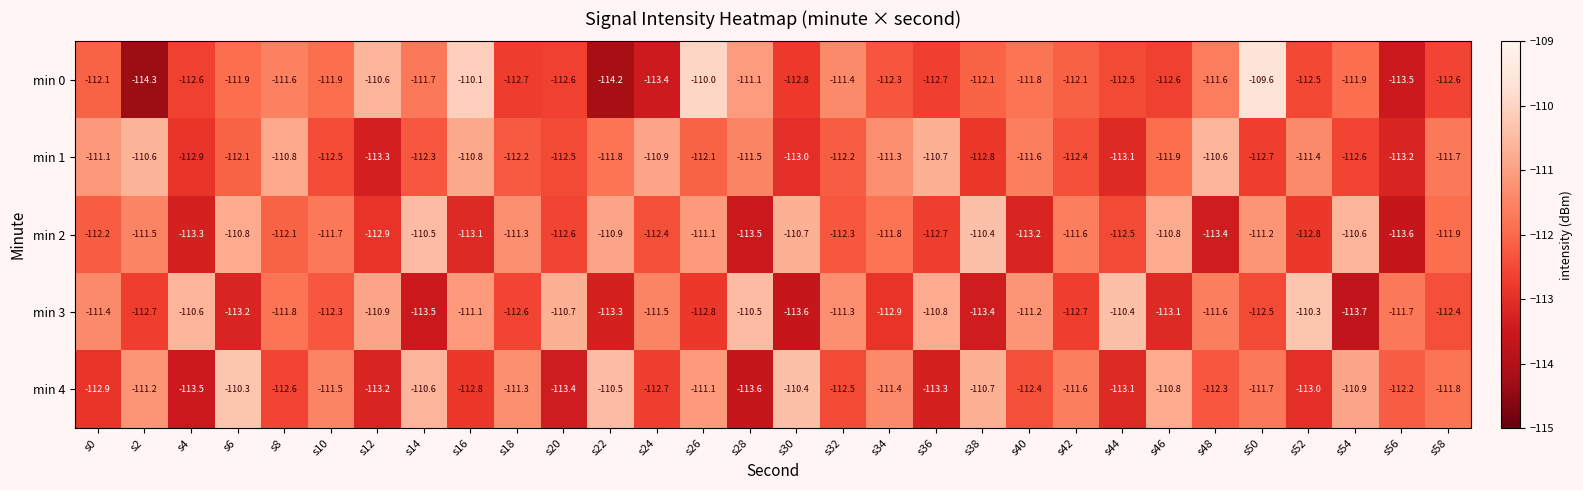

The value of min 1 at s50 is -23.9. True or false?

False